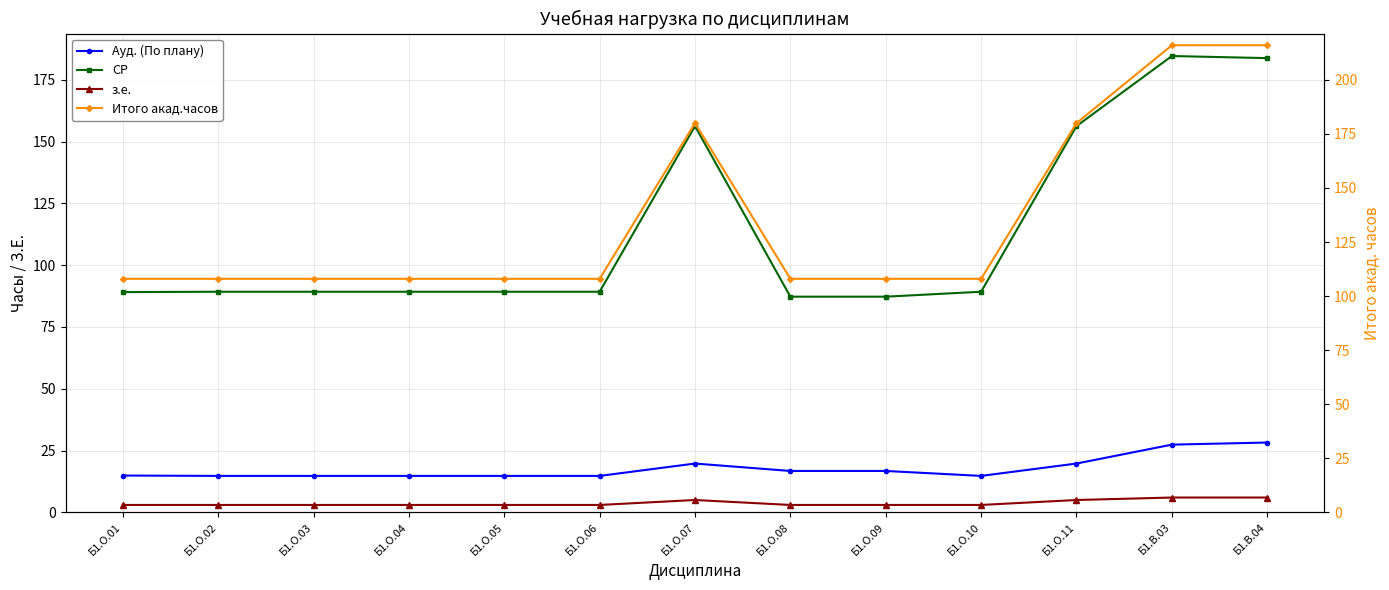

At how many categories does at least one series exceed 84?

13